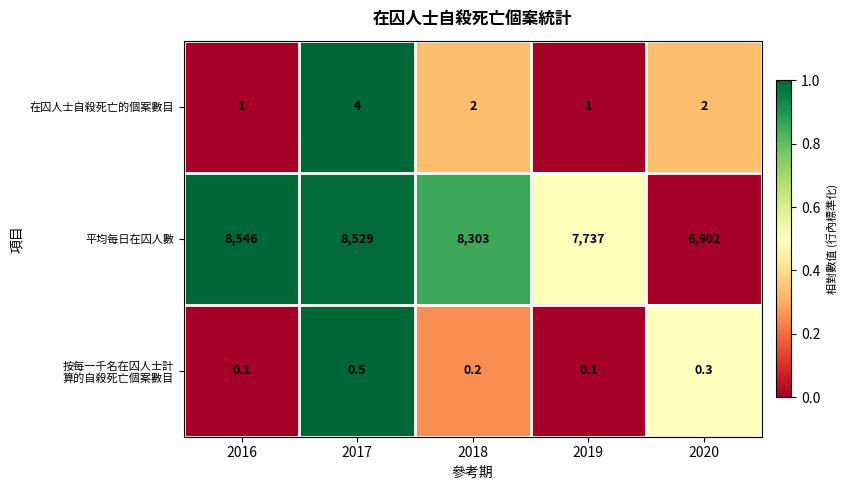

At how many categories does at least one series exceed 0?

5